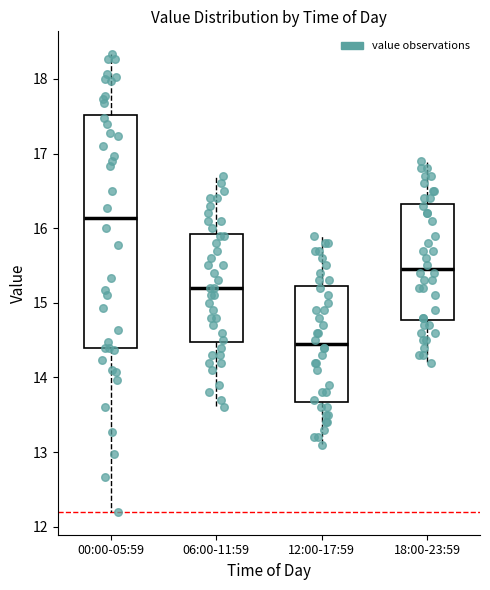

Where does the median line of the box for 12:00-17:59 sit on the y-axis? The values are not printed on the chart, so give them approximately, as read against the axis.

14.5